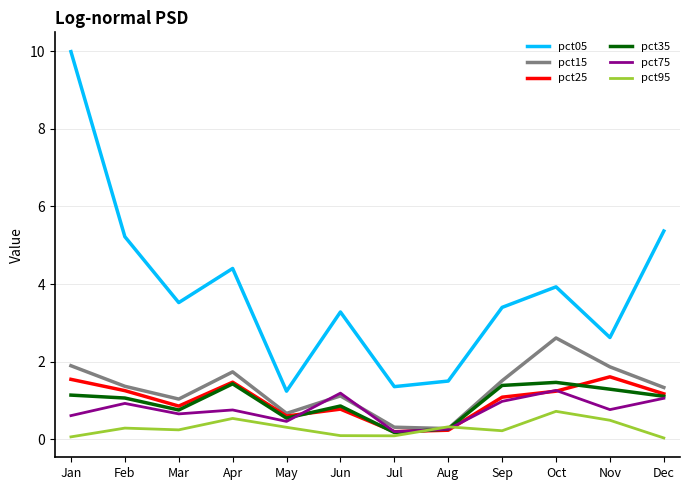

How many distinct data groups are displayed?

6